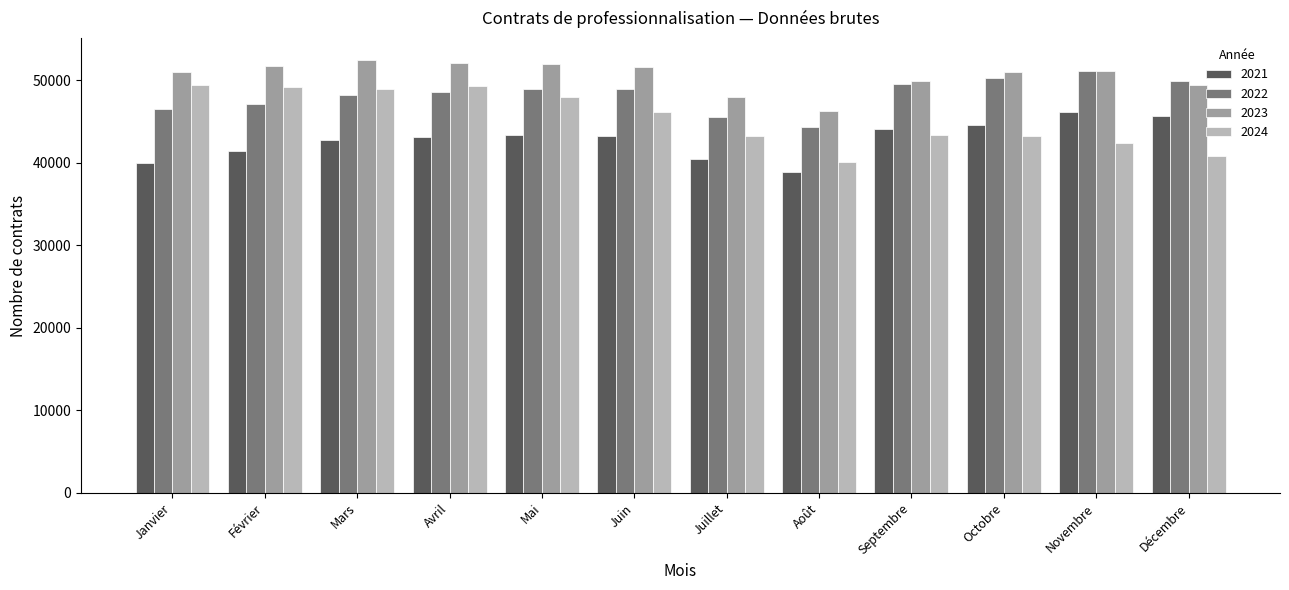

How many bars are there in total?

48